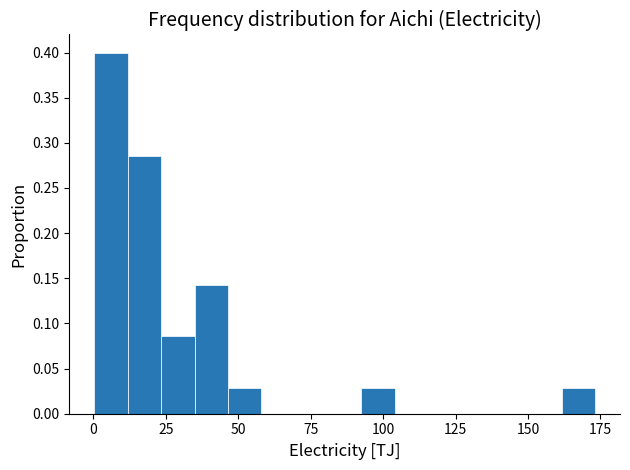

Around what value on the x-axis is the tallest bar? Give the approximate position of its centre, as read against the axis.

5